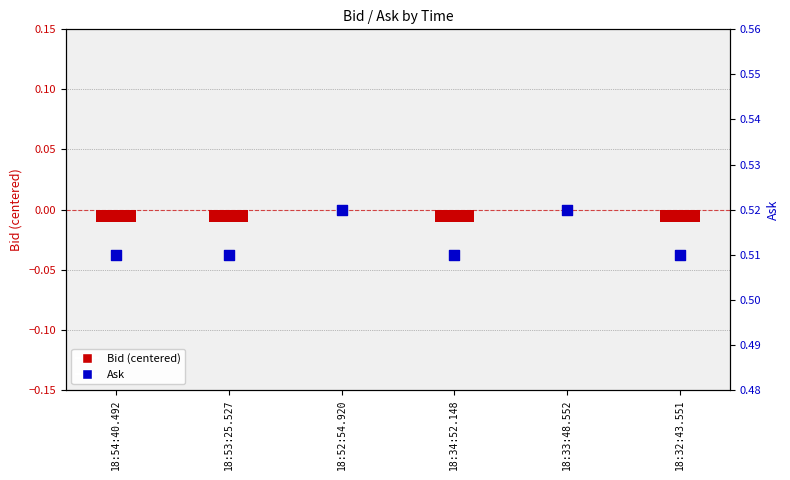

At which category is the sum across all series the highest?

18:52:54.920